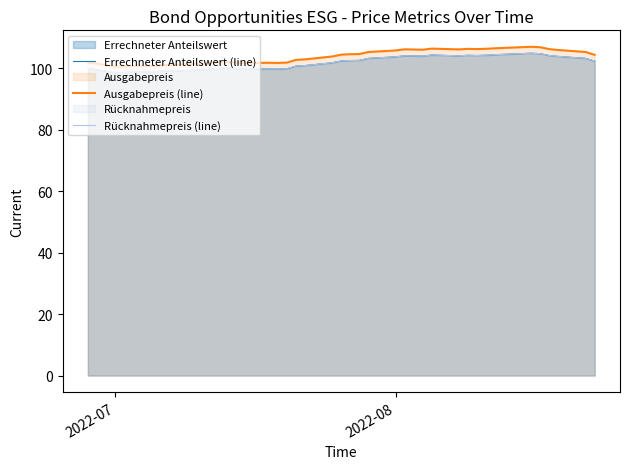

How many lines are shown in the chart?

3